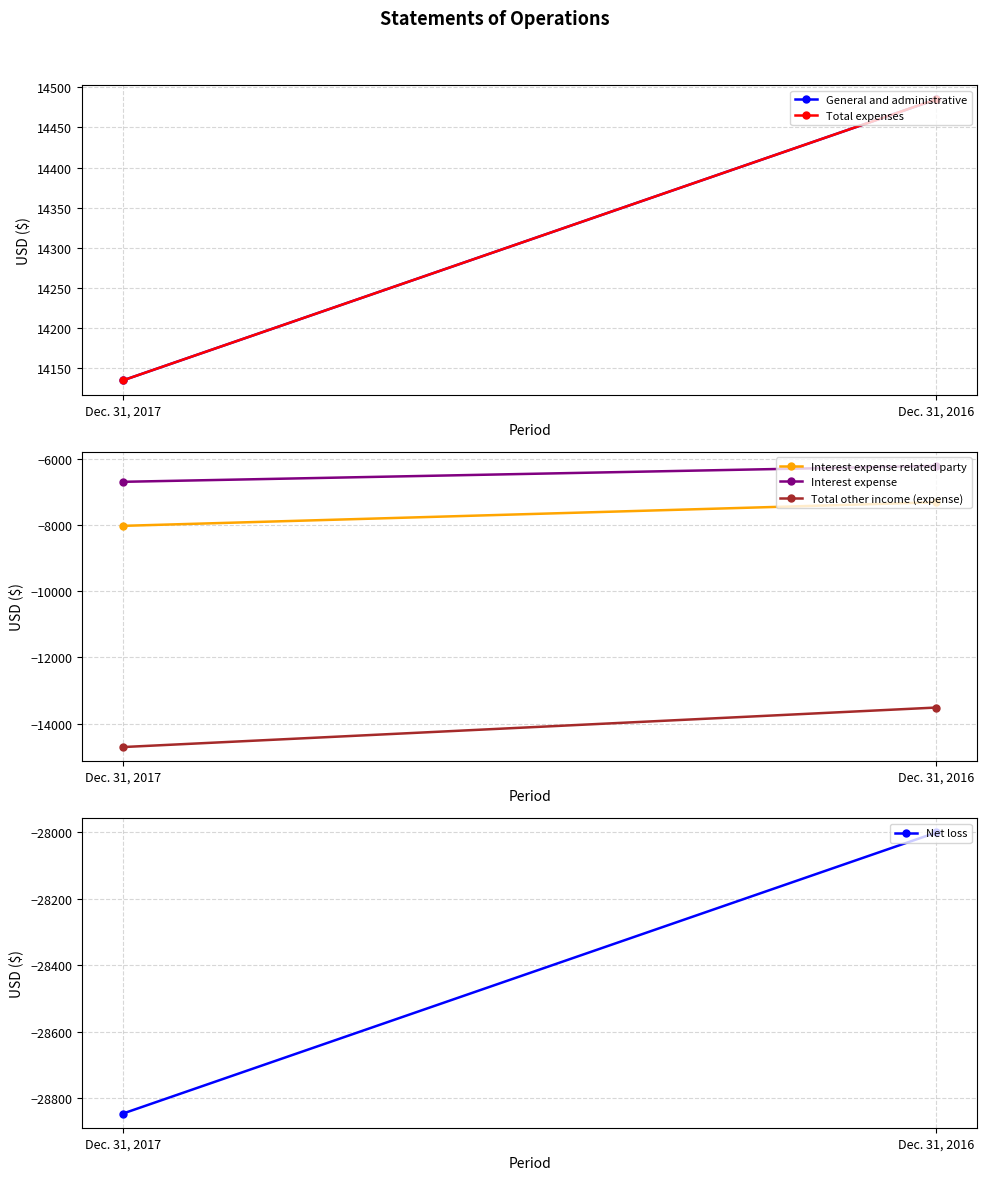

The Net loss series shows -28001 at Dec. 31, 2016. True or false?

True